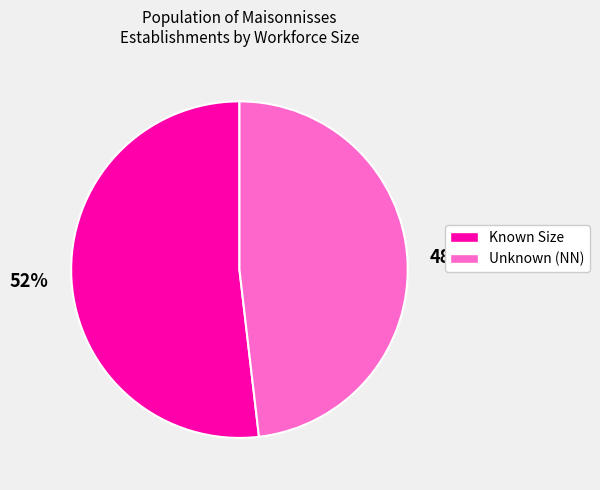

To the nearest percent, what is the difference between the largest and smallest slice percentages?

4%